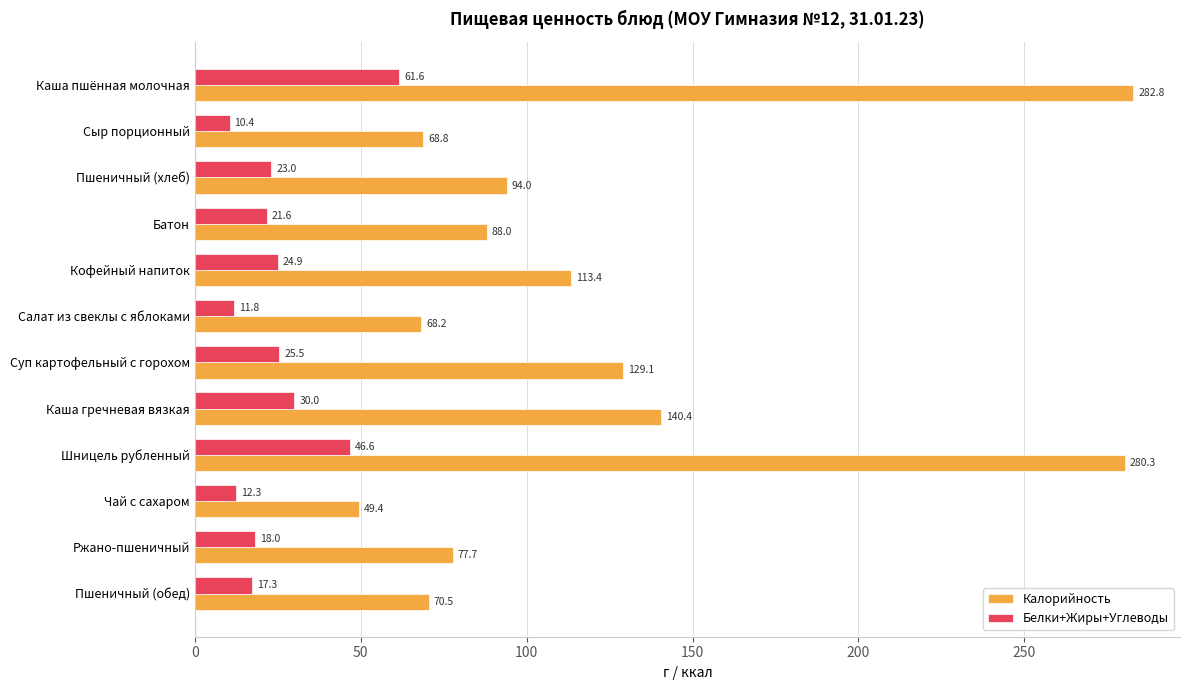

Which series has the largest range (max minus min)?

Калорийность